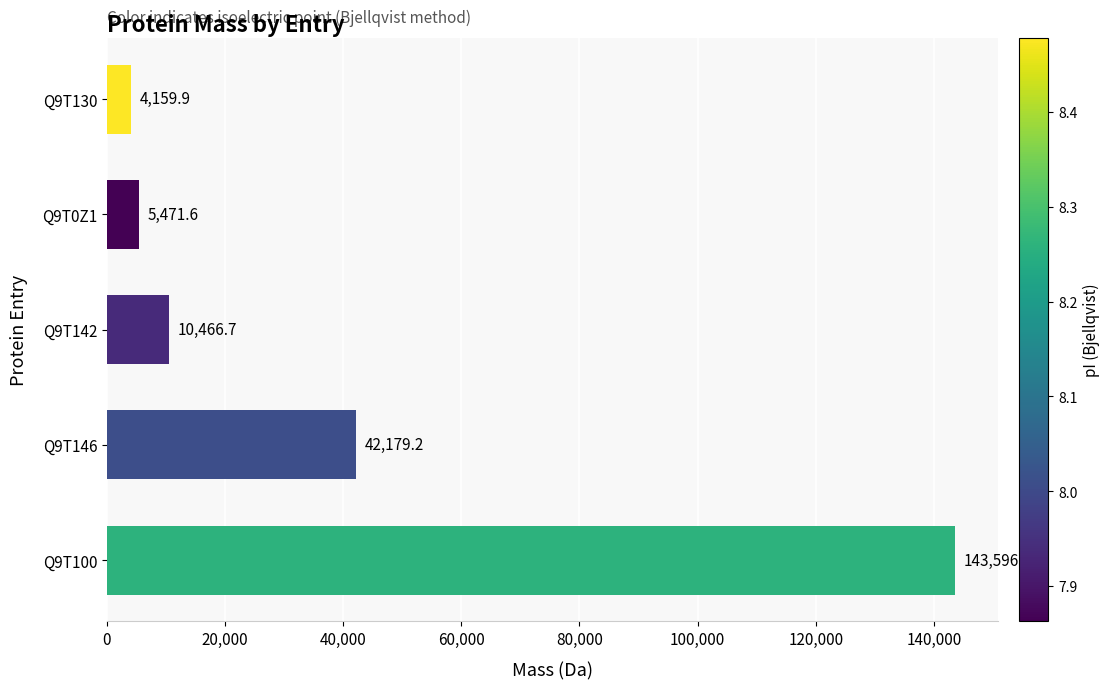

Reading bottom to top, what are all the values shown in this chart?

143596.0	42179.2	10466.7	5471.6	4159.9